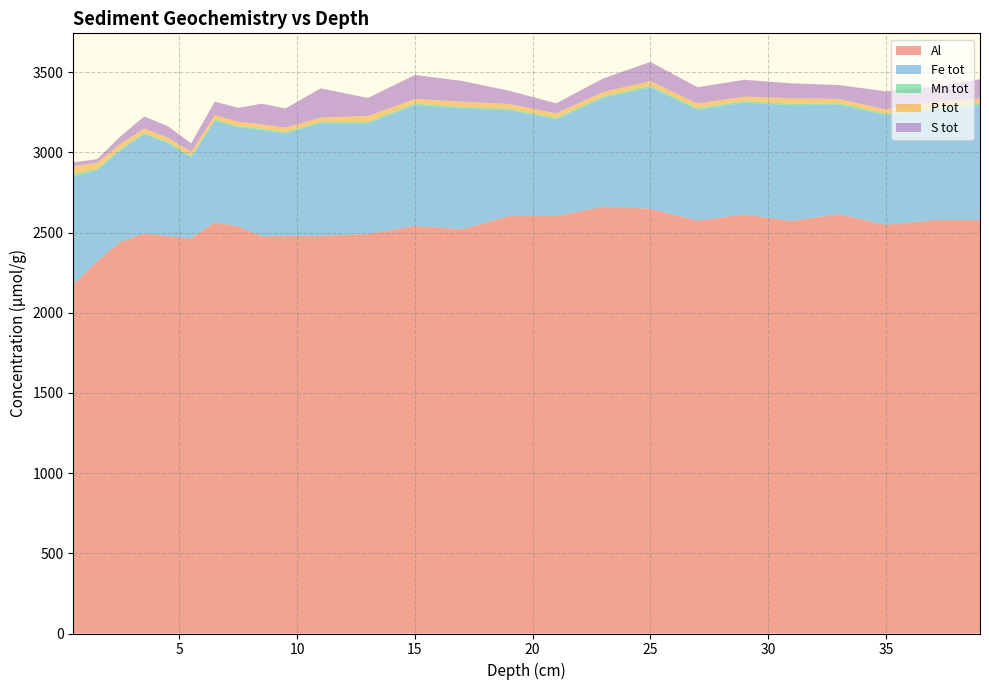

Reading left to right, transcribe all the data shown in this chart.

Al: 2178.5	2322.5	2444.0	2495.3	2478.0	2464.6	2565.4	2539.2	2477.5	2479.5	2479.4	2491.7	2542.3	2521.3	2603.8	2604.6	2661.8	2649.0	2575.5	2613.6	2572.5	2616.9	2548.6	2578.2	2579.6
Fe tot: 669.2	566.1	569.8	618.1	580.3	504.1	630.8	617.0	662.3	639.7	702.6	689.0	753.6	754.1	659.1	602.0	678.2	757.2	690.6	697.4	721.5	680.8	683.4	688.1	716.2
Mn tot: 16.8	8.2	7.7	7.8	7.5	7.3	7.8	8.0	7.8	7.8	8.0	9.4	8.9	9.3	8.7	8.5	9.2	9.7	9.3	9.2	10.0	9.3	9.2	10.4	9.7
P tot: 51.1	39.1	33.3	28.5	28.0	28.3	28.1	28.6	27.7	27.9	27.6	37.4	28.7	32.7	31.2	29.2	28.8	28.9	30.3	28.2	34.2	27.5	27.4	38.8	31.9
S tot: 22.8	22.2	46.2	74.6	71.4	53.3	85.2	86.0	129.1	119.6	182.4	112.6	149.8	129.1	82.4	62.2	84.1	120.0	101.6	104.9	93.0	86.4	113.0	94.3	119.5